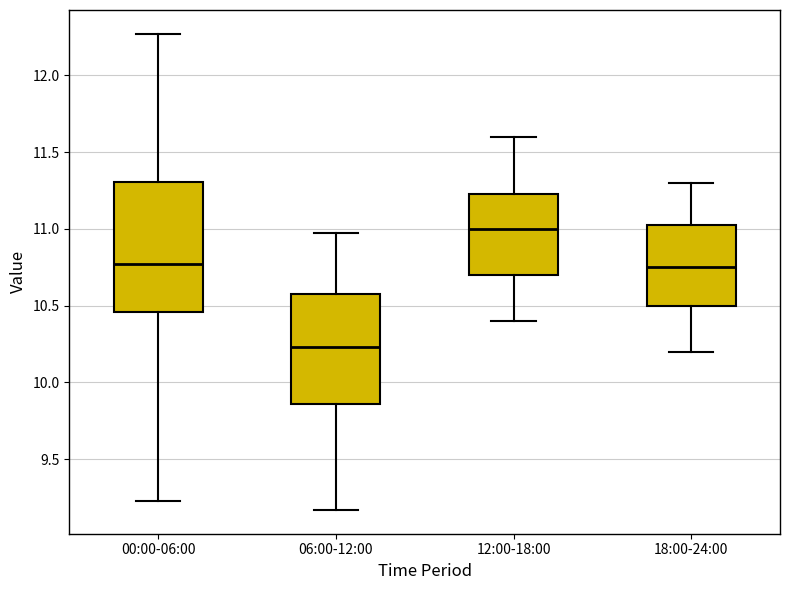

Comparing the boxes themselves (not the whiskers), which one is the tallest?

00:00-06:00